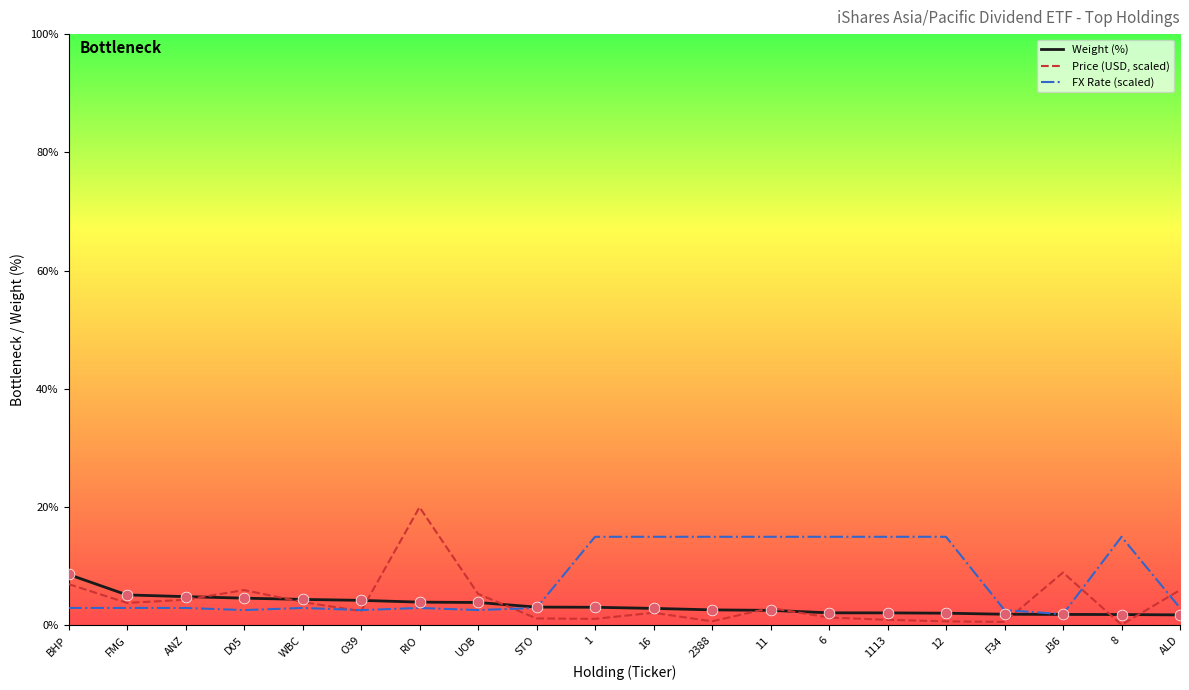

What is the total value across all series at ALD?

10.7